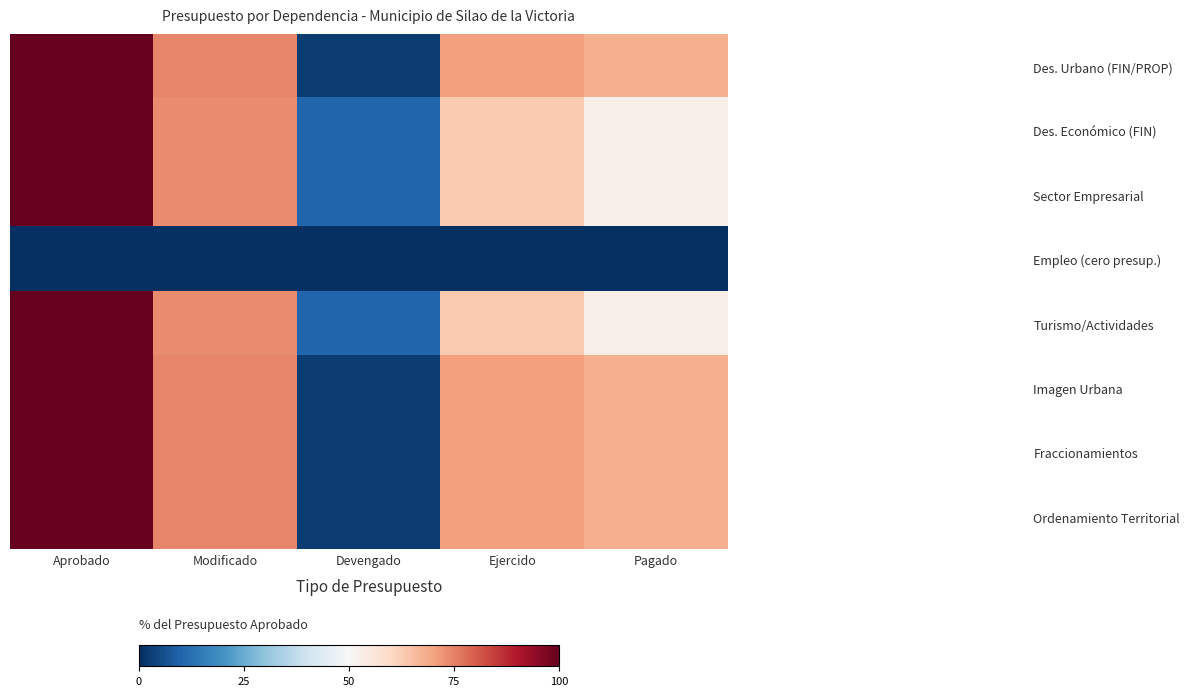

Rank the series by their maximum value, from lowest to highest.

Empleo (cero presup.), Des. Urbano (FIN/PROP), Des. Económico (FIN), Sector Empresarial, Turismo/Actividades, Imagen Urbana, Fraccionamientos, Ordenamiento Territorial